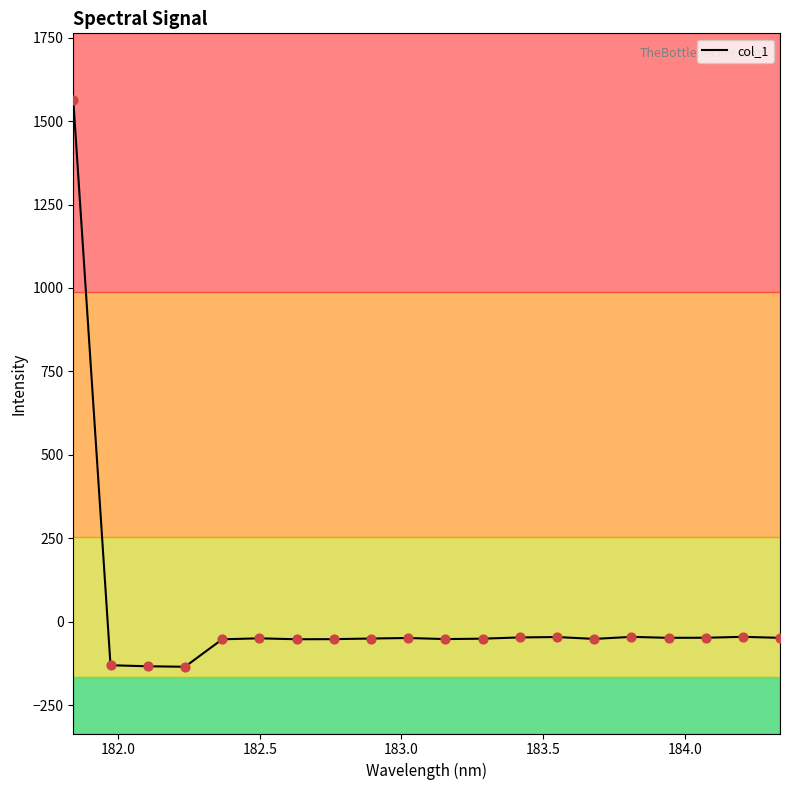

What is the greatest value displayed?

1563.0